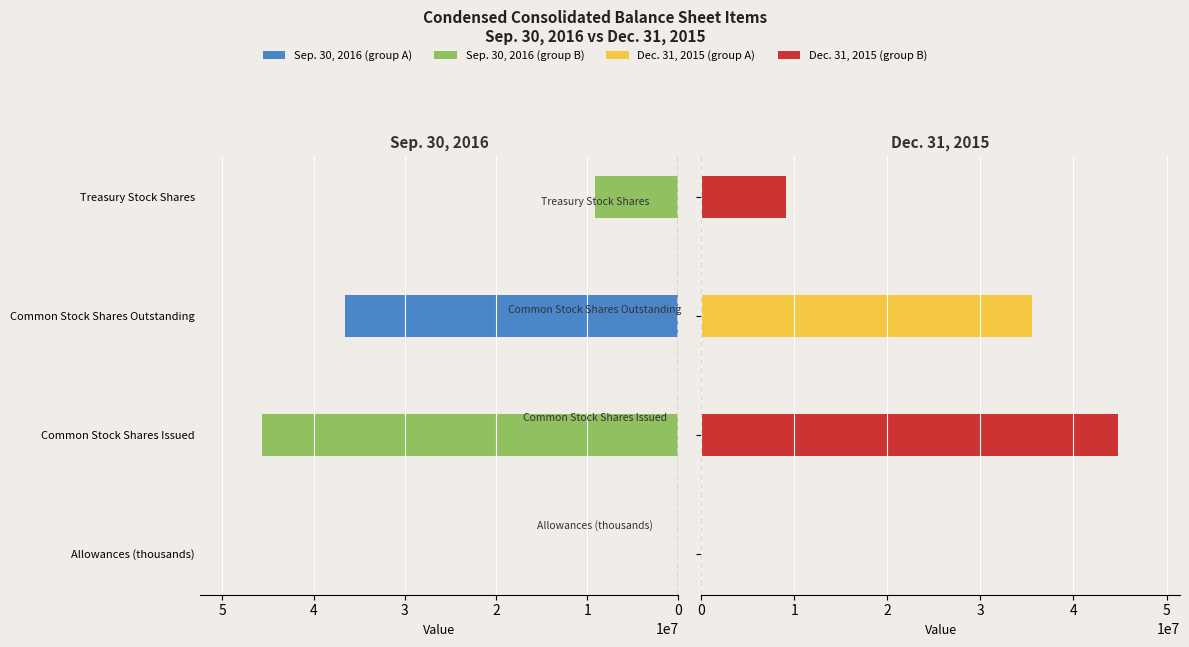

List the series in order of their peak value, lowest first.

Dec. 31, 2015, Sep. 30, 2016